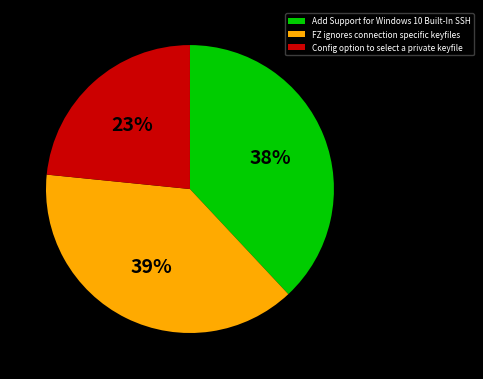

To the nearest percent, what percentage of the pie is Config option to select a private keyfile?

23%